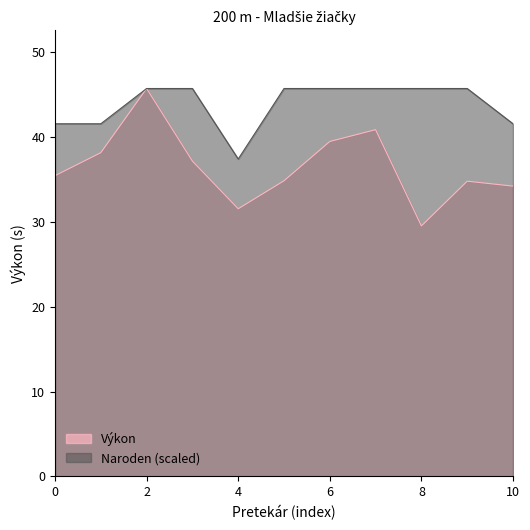

True or false: Výkon and Naroden intersect in this chart.

False